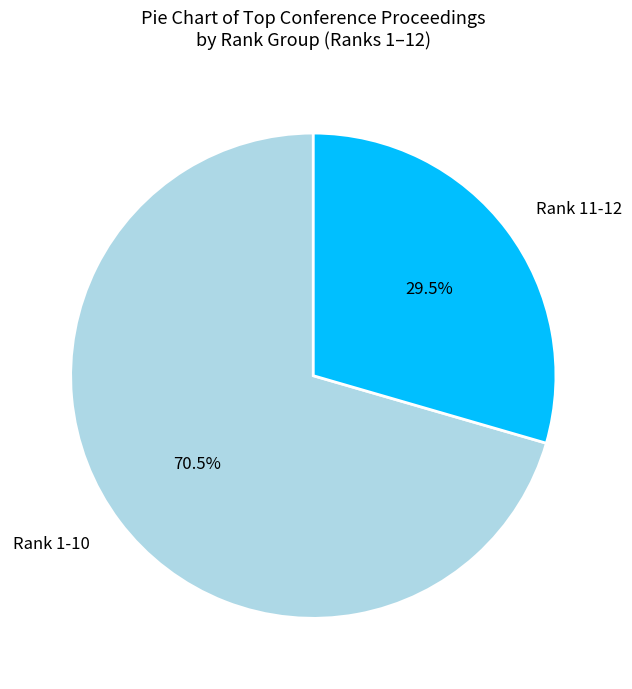

Rank the categories by value from lowest to highest.

Rank 11-12, Rank 1-10